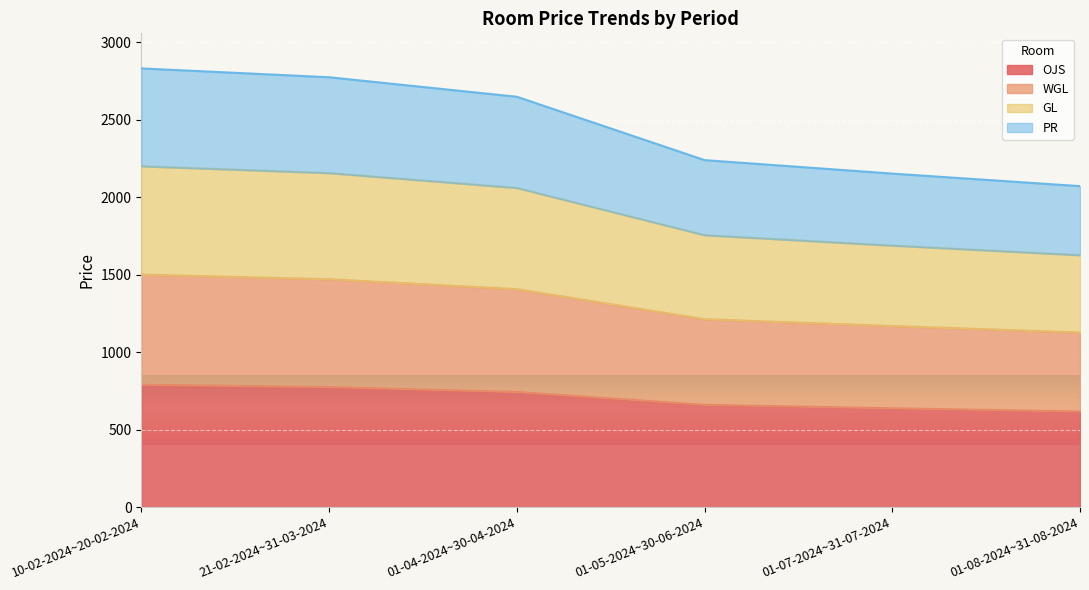

At which label does OJS first exceed 743?

10-02-2024~20-02-2024